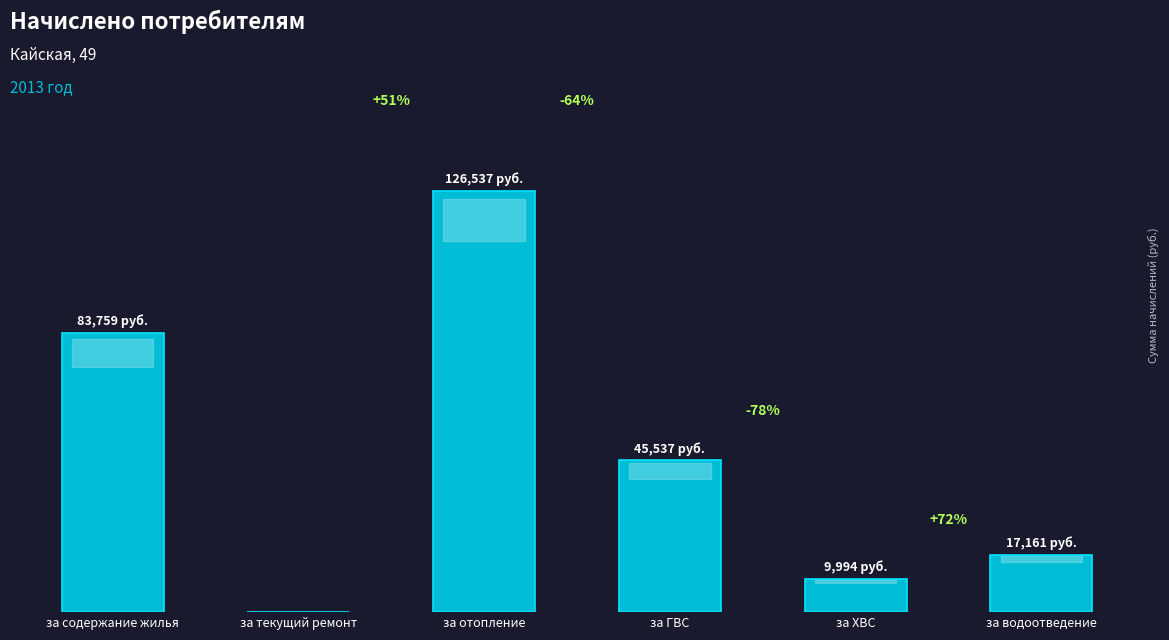

Rank the categories by value from highest to lowest.

за отопление, за содержание жилья, за ГВС, за водоотведение, за ХВС, за текущий ремонт